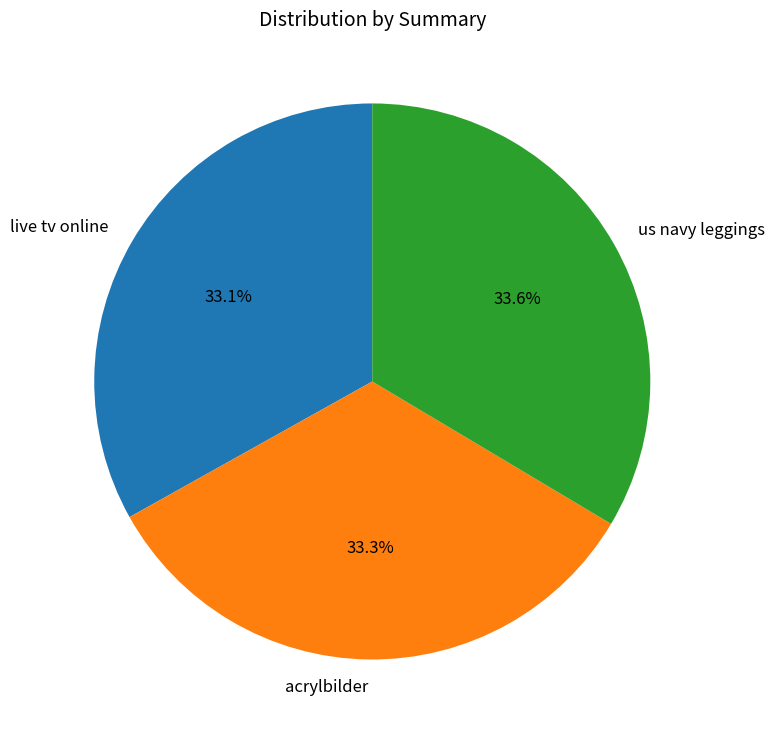

What is the ratio of the value at live tv online to the value at acrylbilder?

1.0